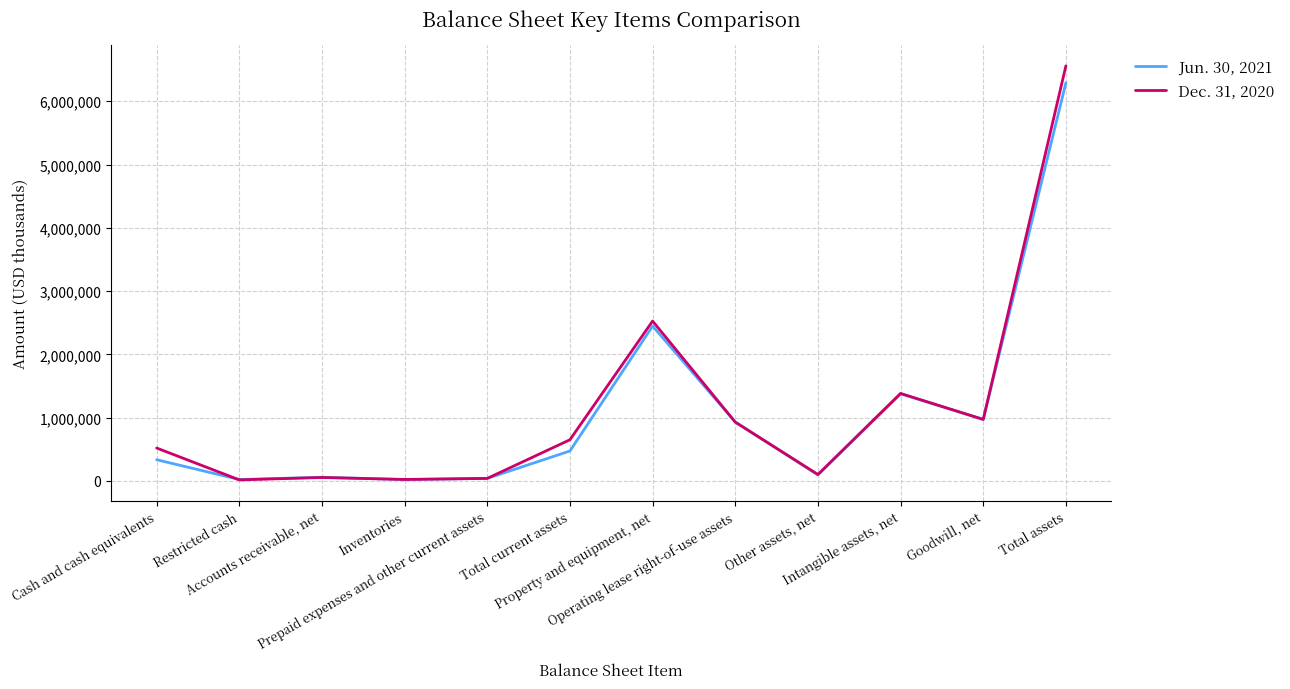

What is the difference between the highest and lowest values at Operating lease right-of-use assets?

1108